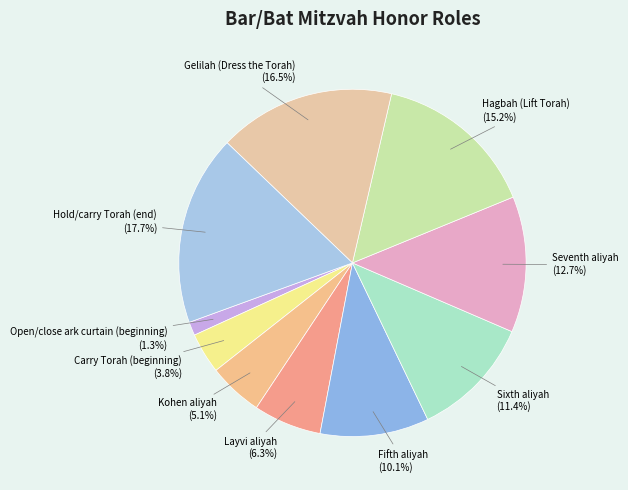

How many segments does this pie chart have?

10